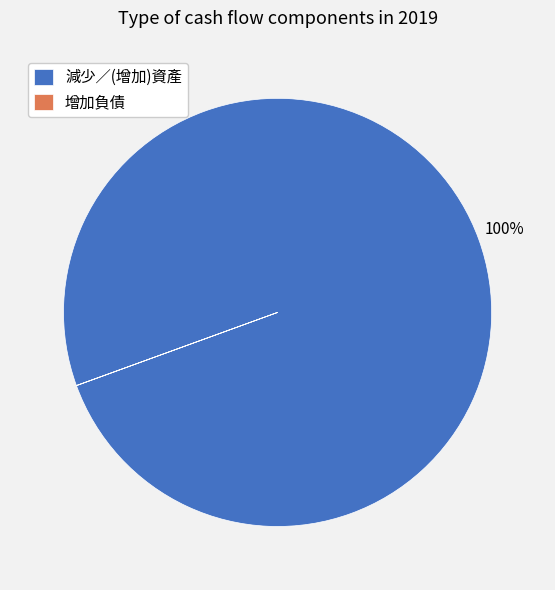

Which slice is the largest?

減少／(增加)資產